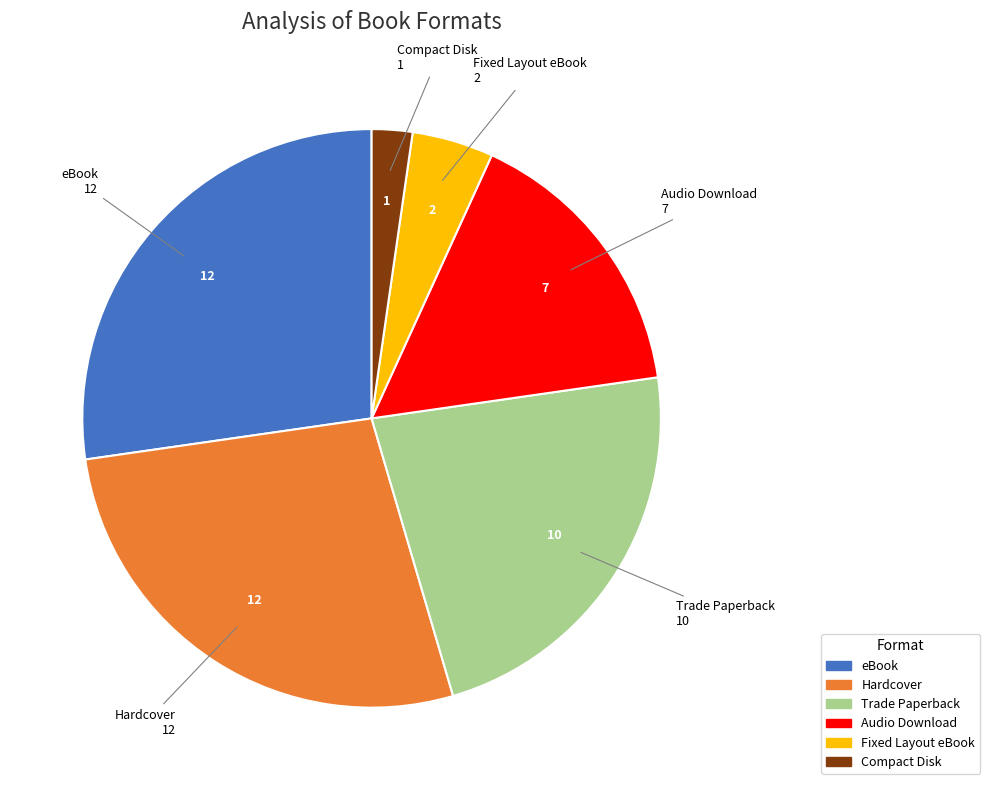

What is the ratio of the value at Hardcover to the value at Trade Paperback?

1.2